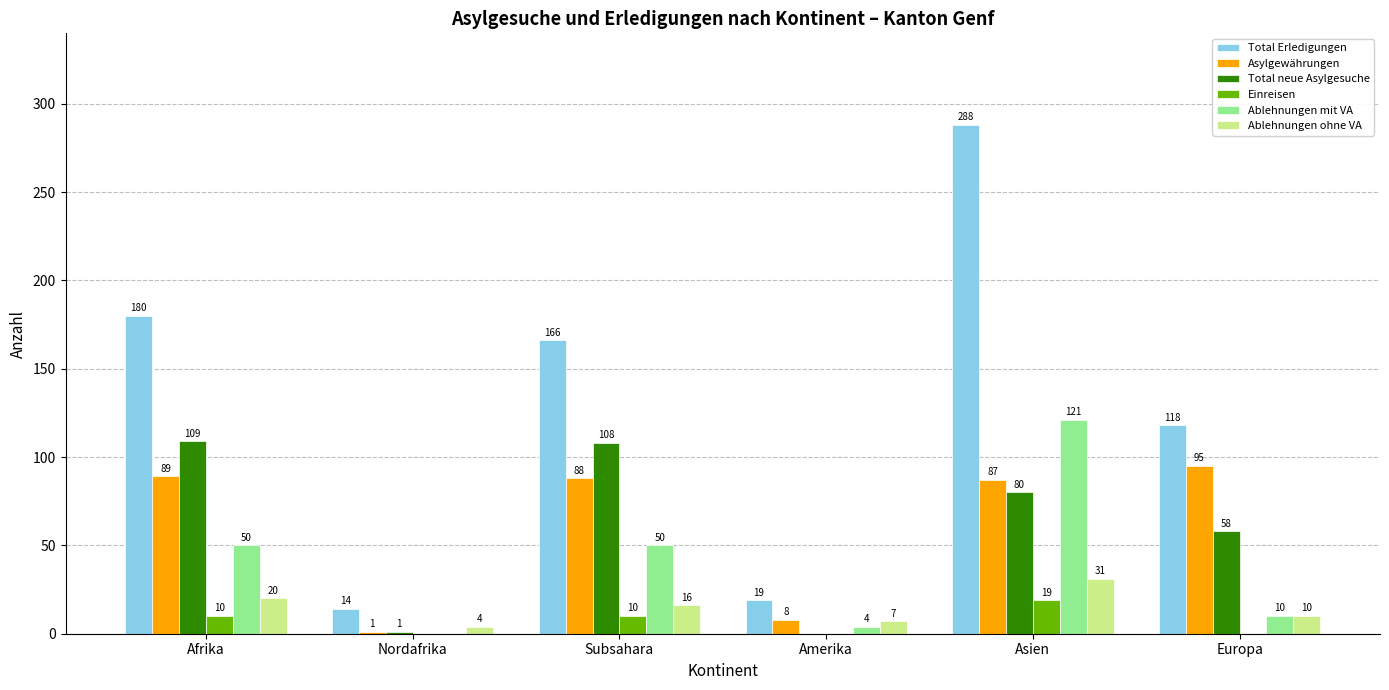

What is the sum of all Ablehnungen ohne VA values?

88